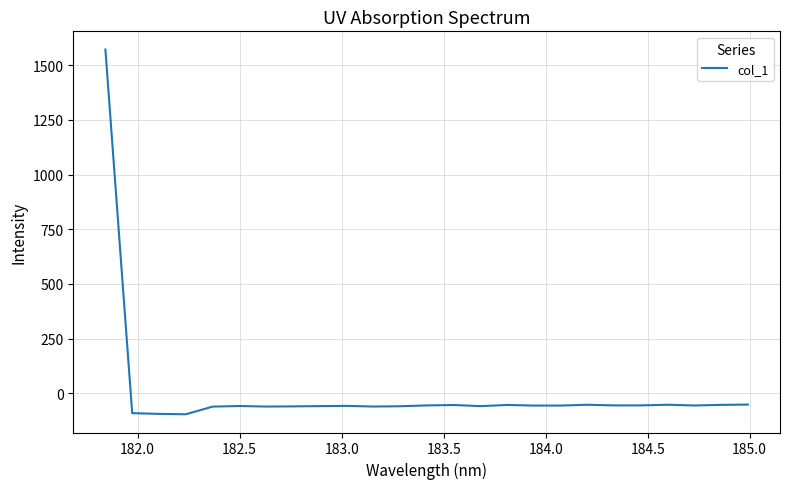

What is the maximum value shown in the chart?

1572.0